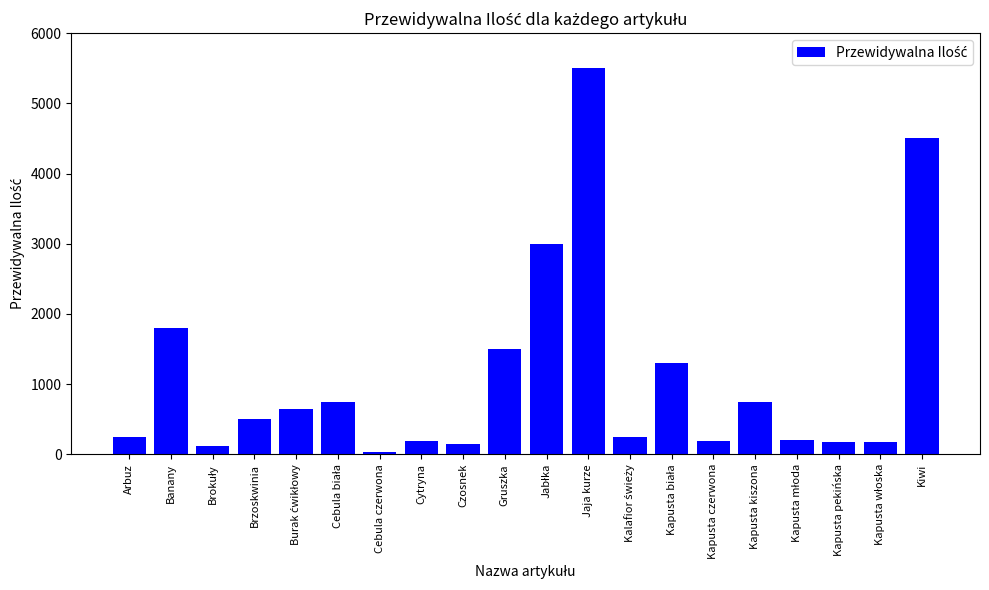

At which category does the chart reach its peak across all series?

Jaja kurze